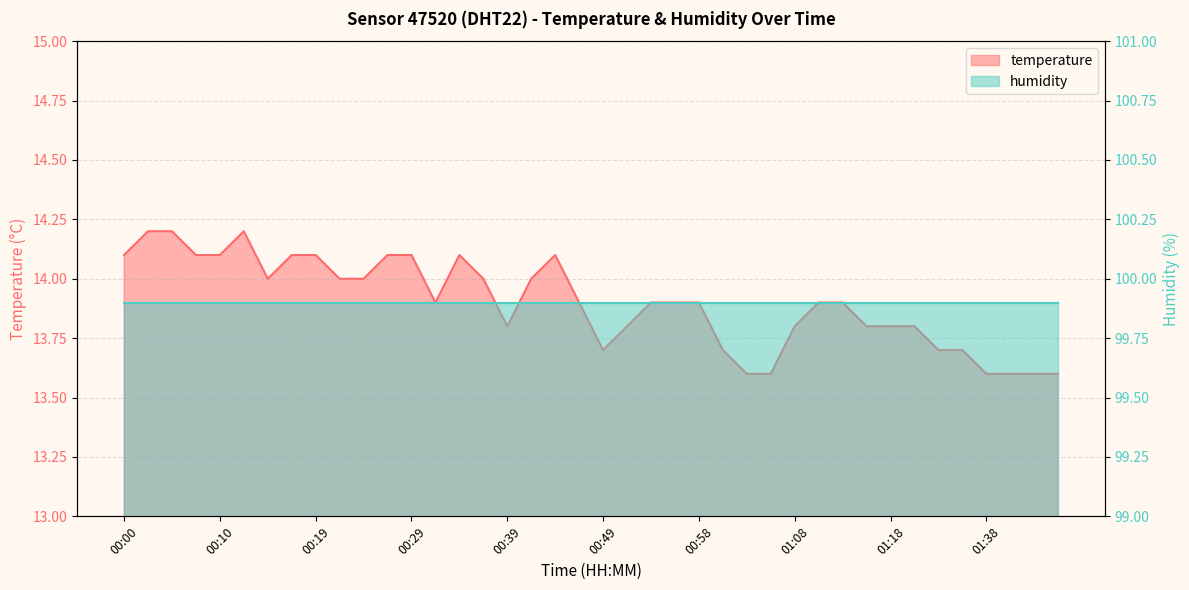

The chart shows a value of 14.1 at 00:00. True or false?

True